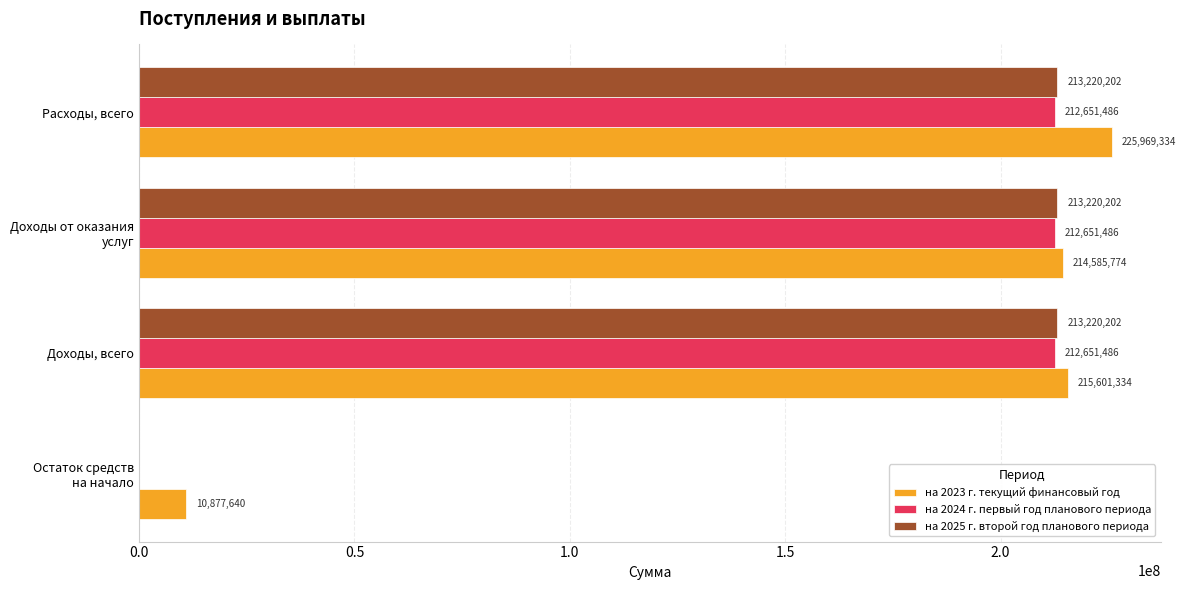

What value does the на 2023 г. текущий финансовый год series have at Доходы, всего?

215601333.6